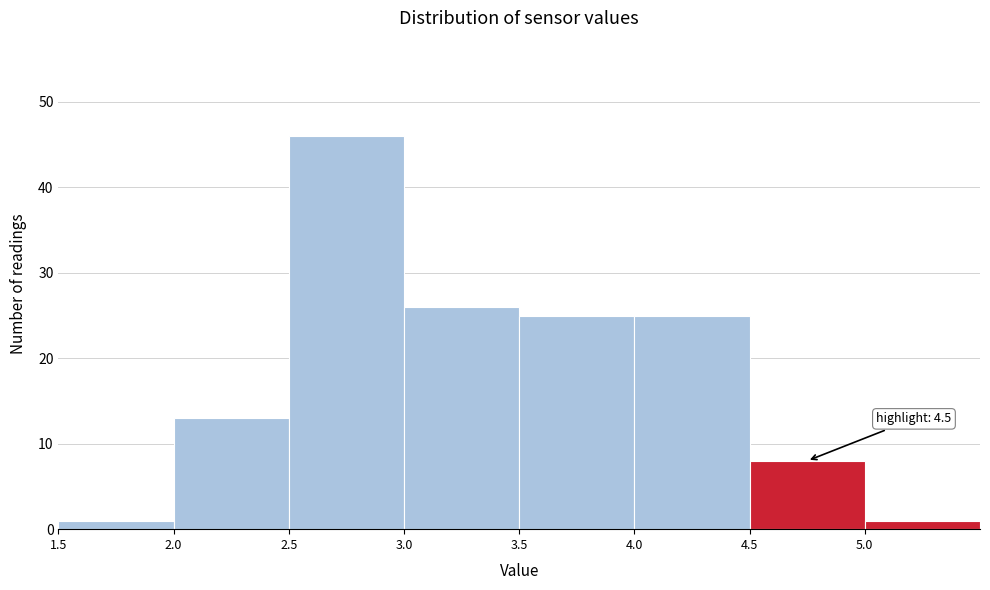

Which range on the x-axis has the tallest bar?

2.5 to 3.0